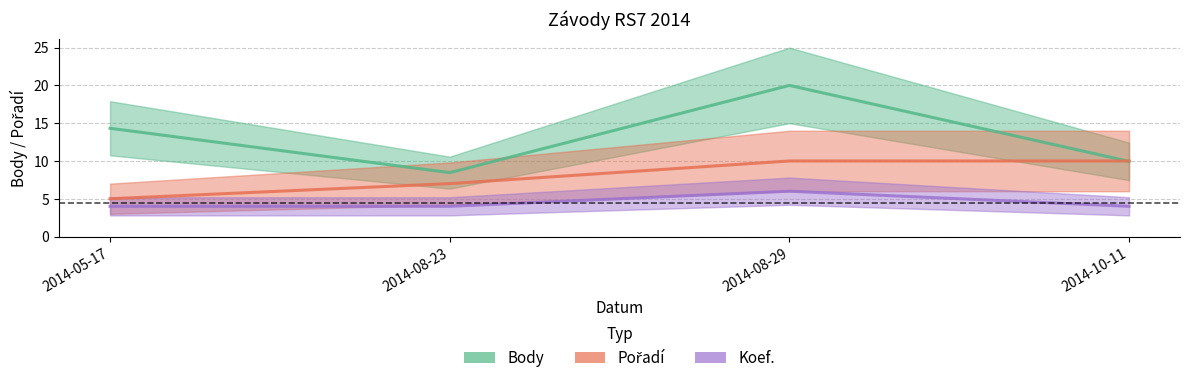

Which series has the widest spread of values?

Body